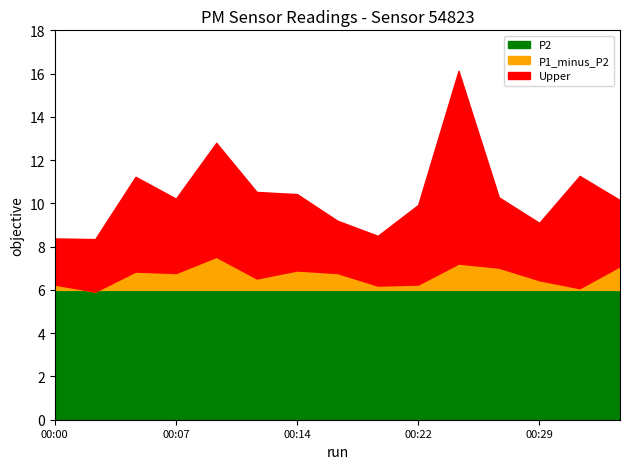

Is it true that Upper equals 1.8 at 00:29?

False